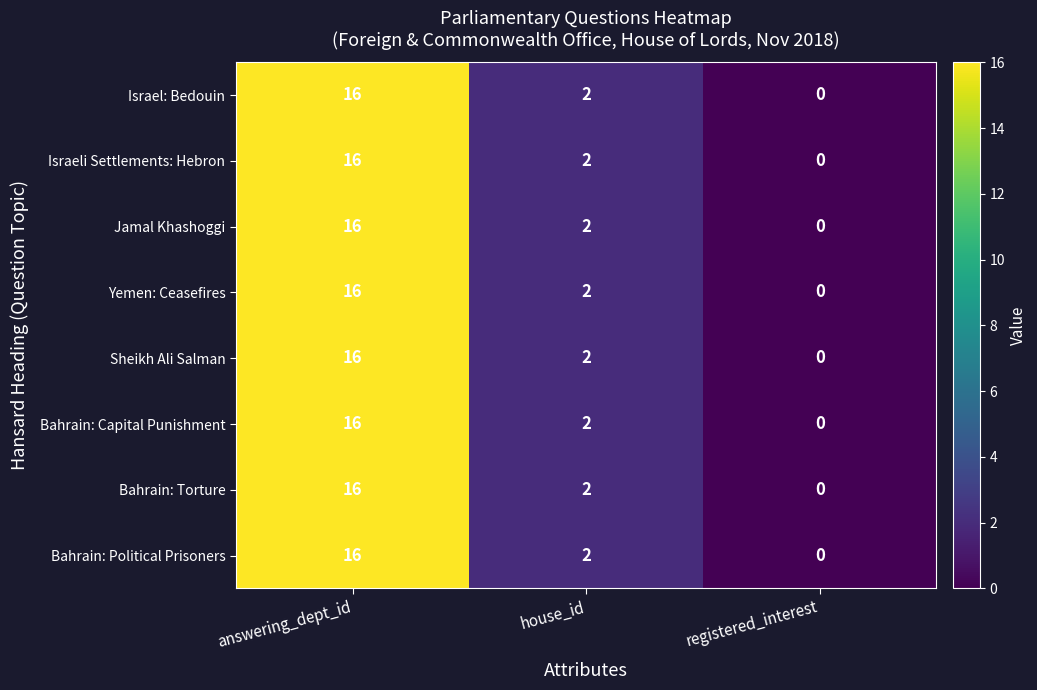

At which category does the chart reach its peak across all series?

answering_dept_id